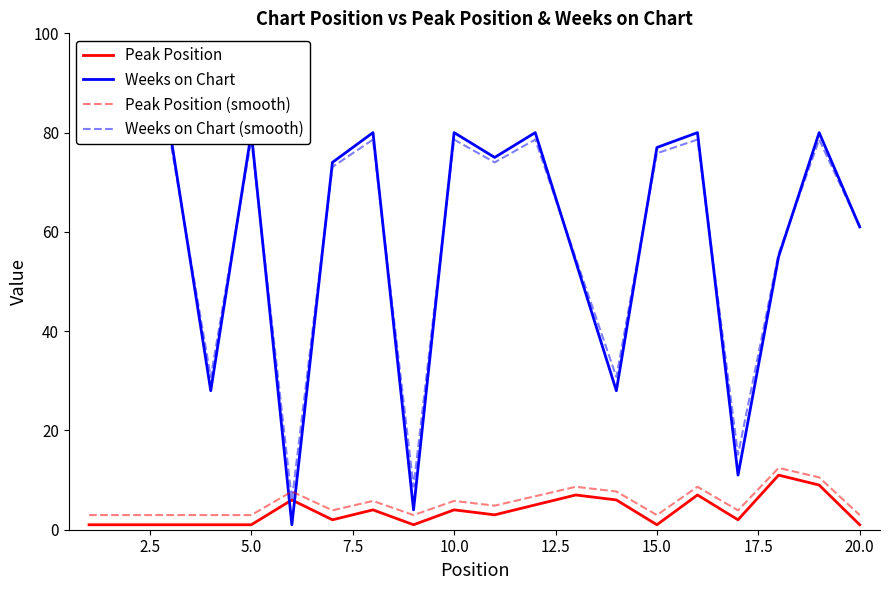

True or false: Peak Position (smooth) and Peak Position cross at least once.

False